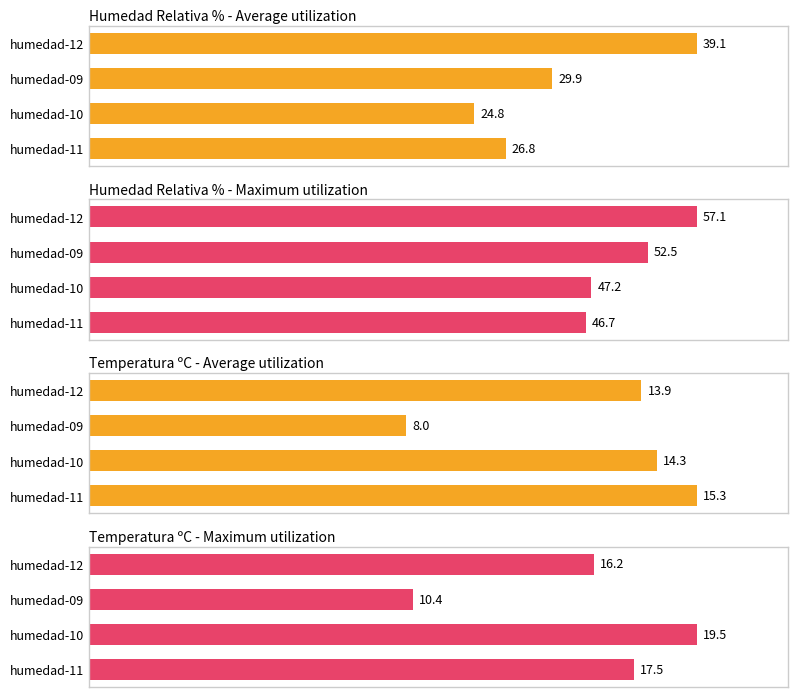

What is the lowest value of the Humedad Relativa % - Maximum utilization series?

46.7